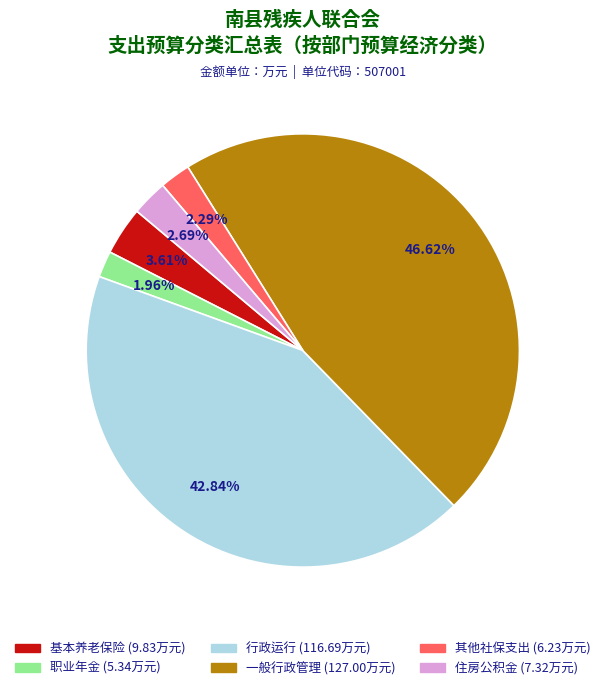

Count the number of slices in the pie.

6